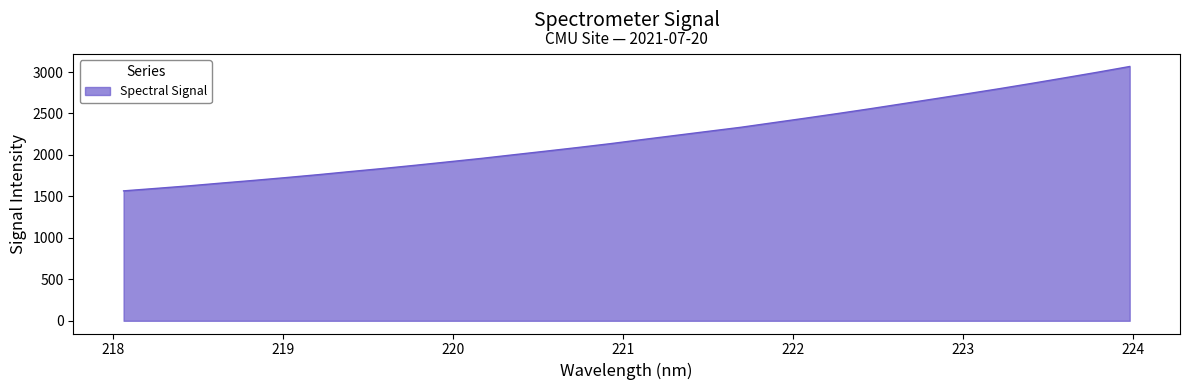

What is the smallest value displayed?

1566.8